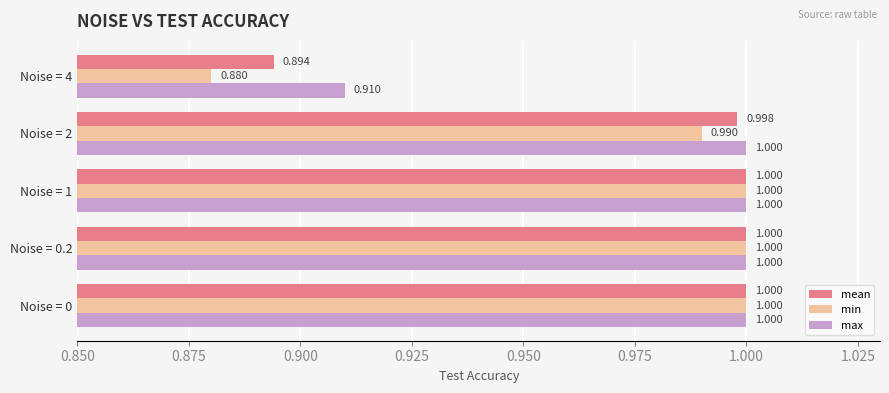

What are all the series names shown in the legend?

mean, min, max